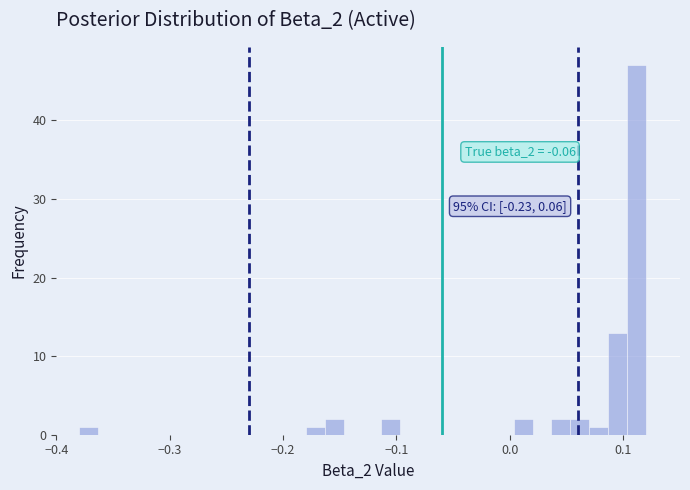

Around what value on the x-axis is the tallest bar? Give the approximate position of its centre, as read against the axis.

0.11